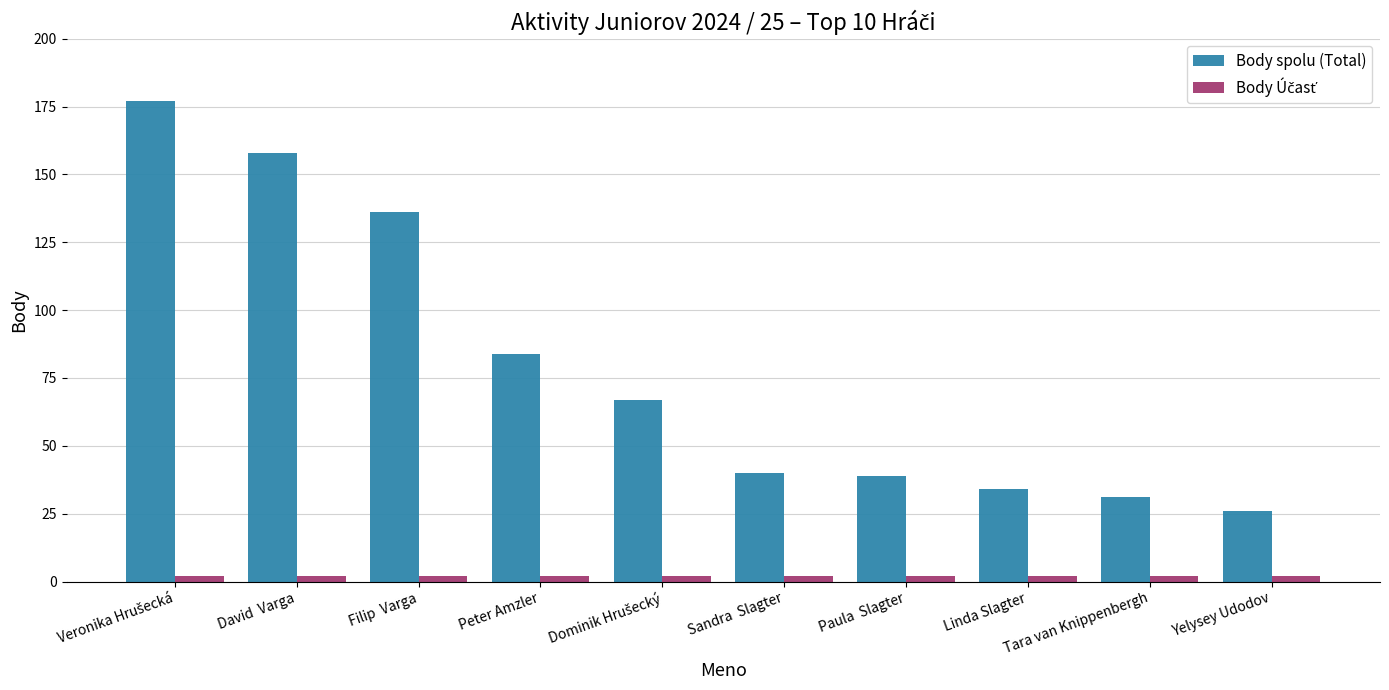

Where is Body spolu (Total) nearest to the value 101?

Peter Amzler